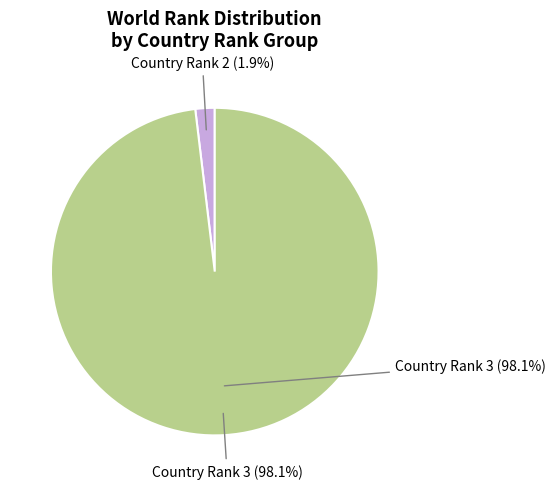

Is it true that 1981 is 18% of the pie?

False